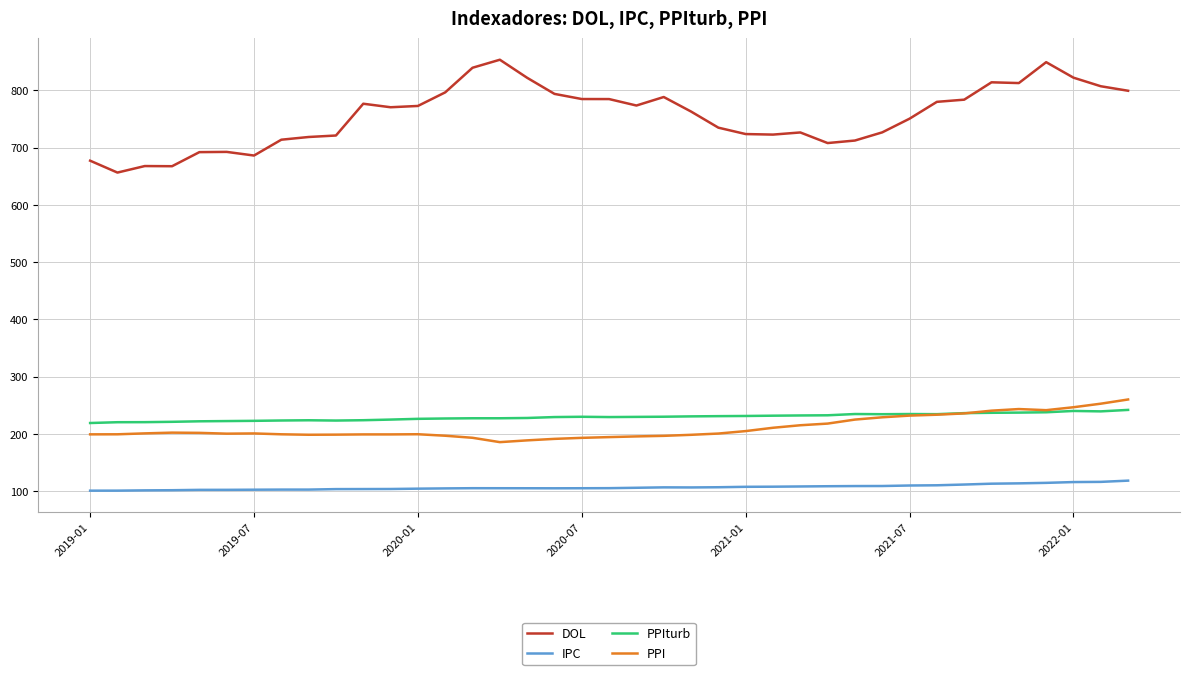

True or false: DOL has more than 2 points higher than both neighbors.

True